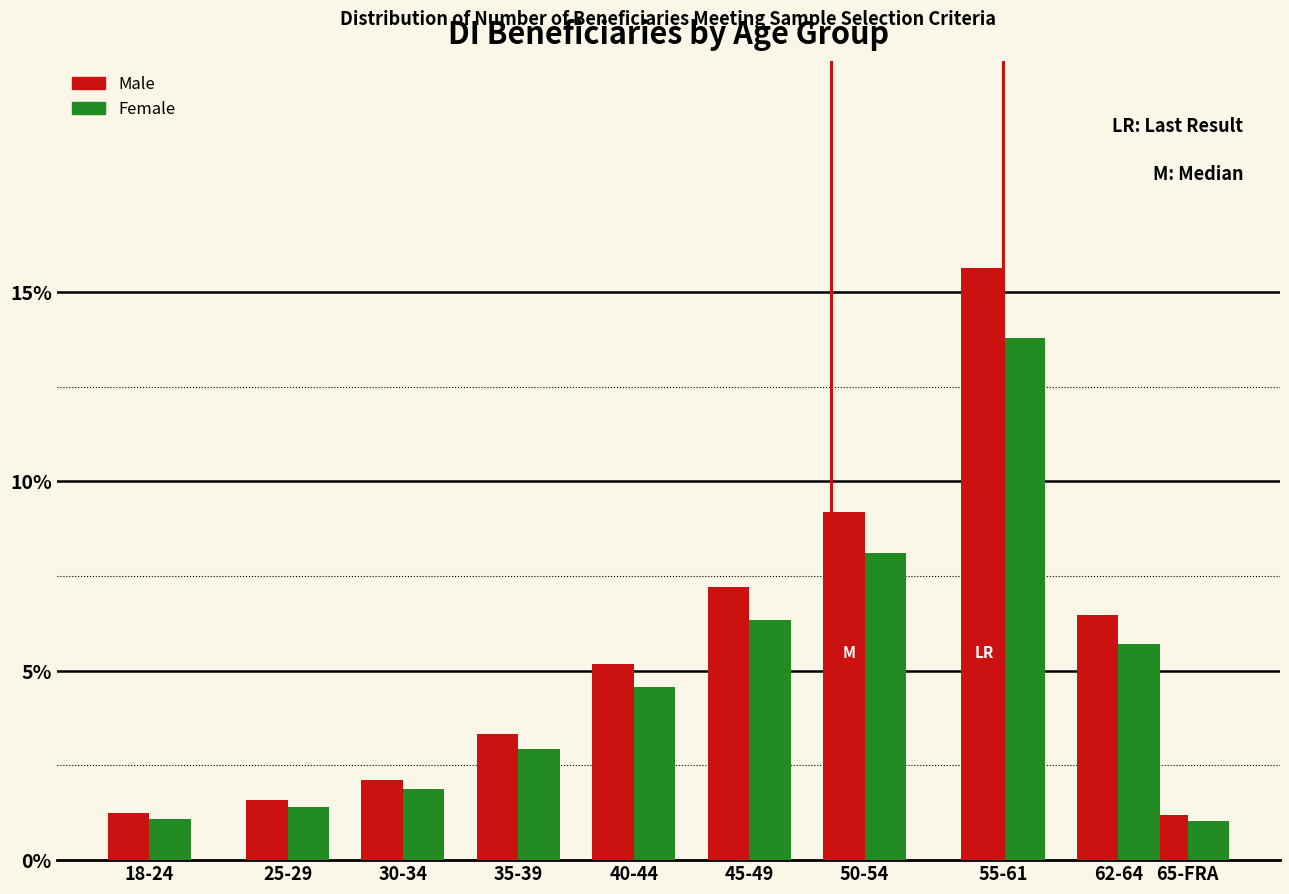

At which label does Female first exceed 4?

40-44